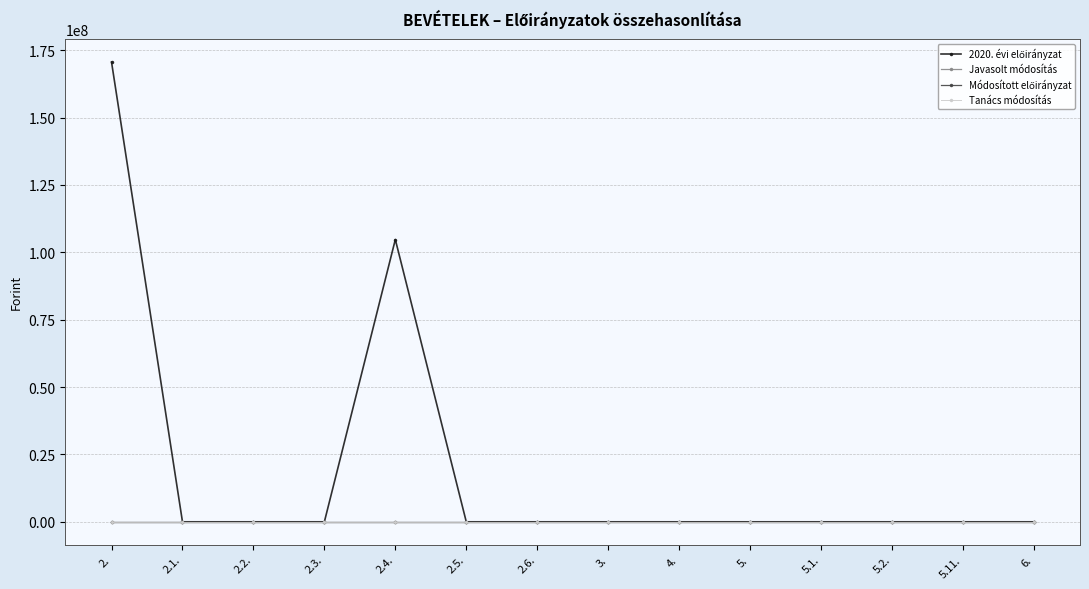

Is this an area chart (filled region under the line)?

No